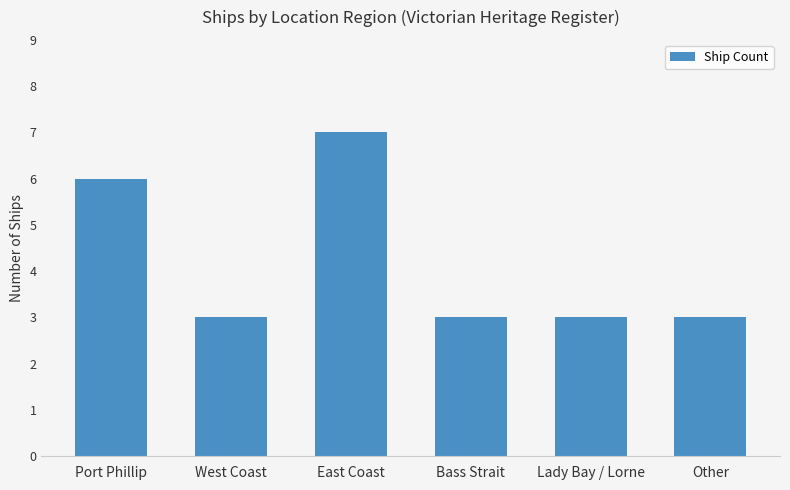

Which label corresponds to the largest value in the chart?

East Coast